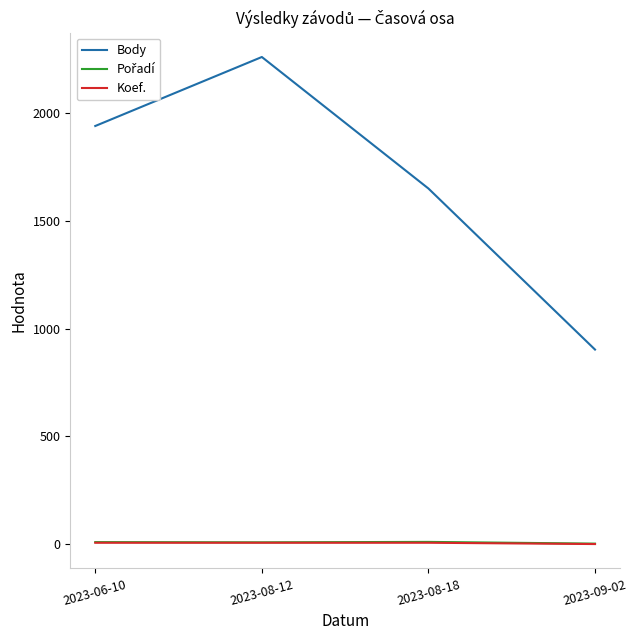

True or false: Koef. and Body cross at least once.

False